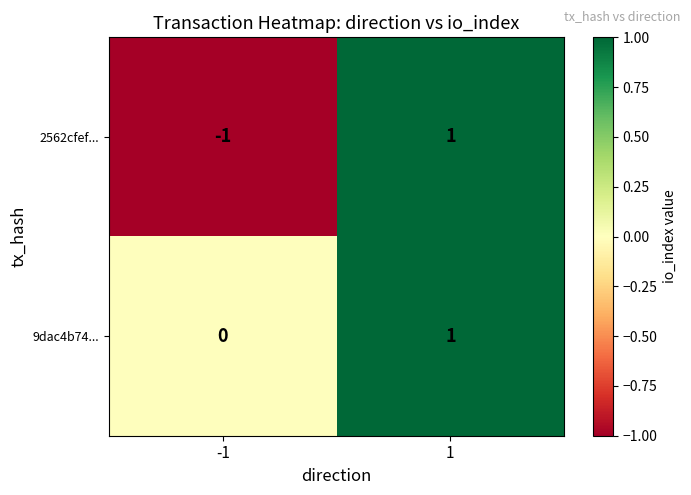

Which series changed the most between -1 and 1?

2562cfef...